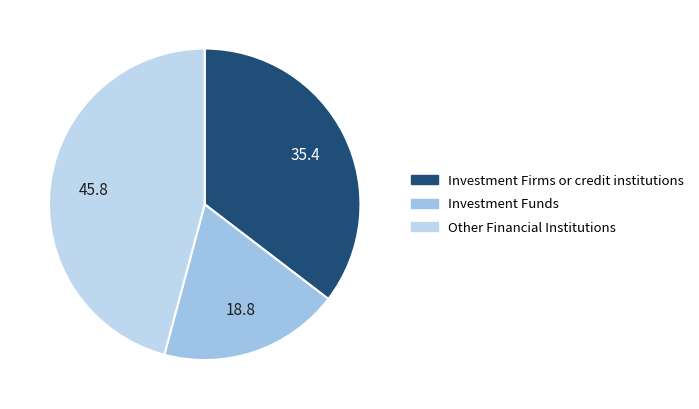

Rank the categories by value from lowest to highest.

Investment Funds, Investment Firms or credit institutions, Other Financial Institutions